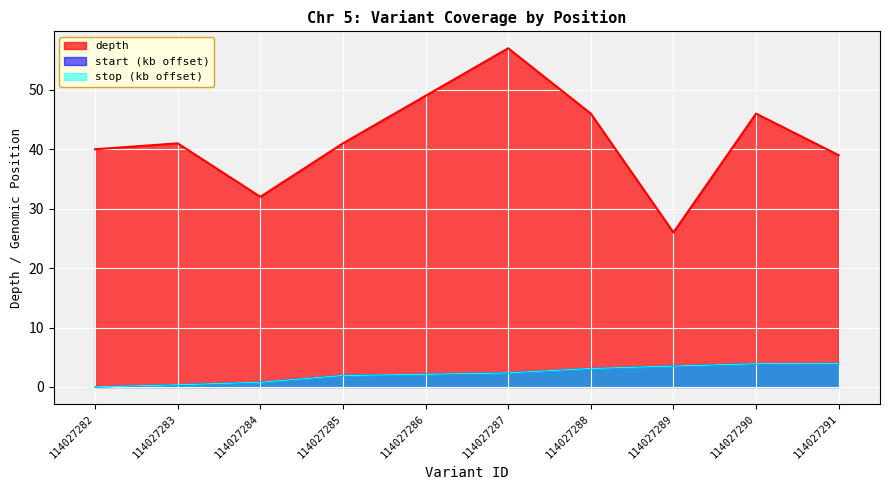

At which label is stop closest to 1?

114027284